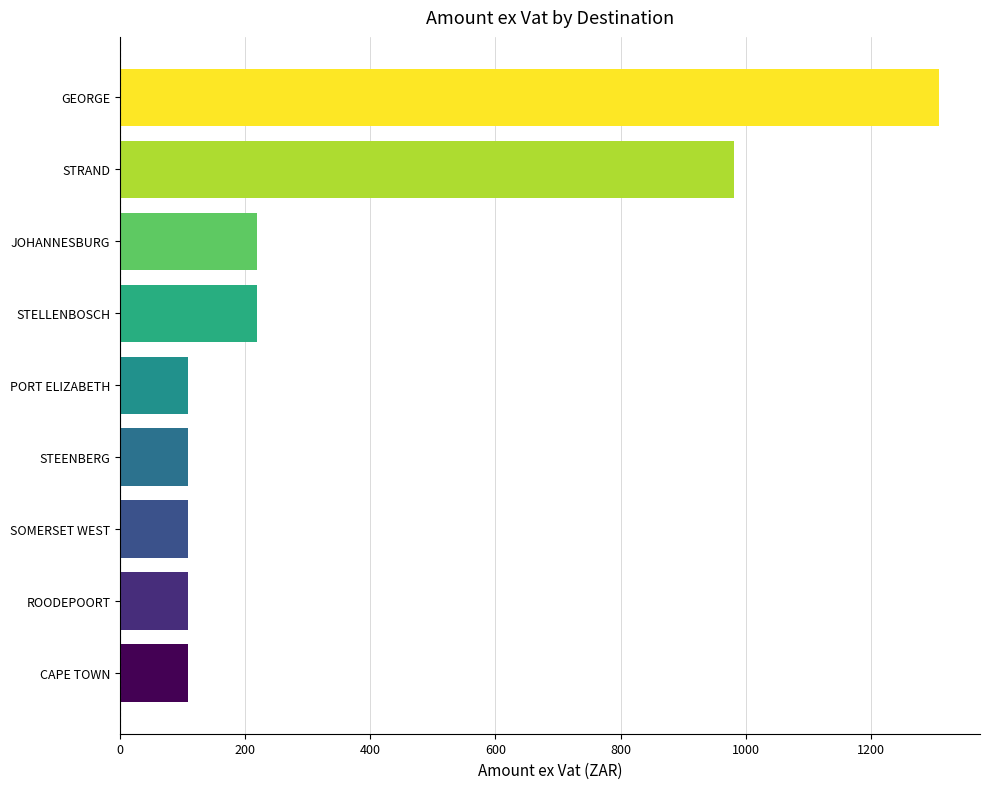

What is the smallest value displayed?

109.1